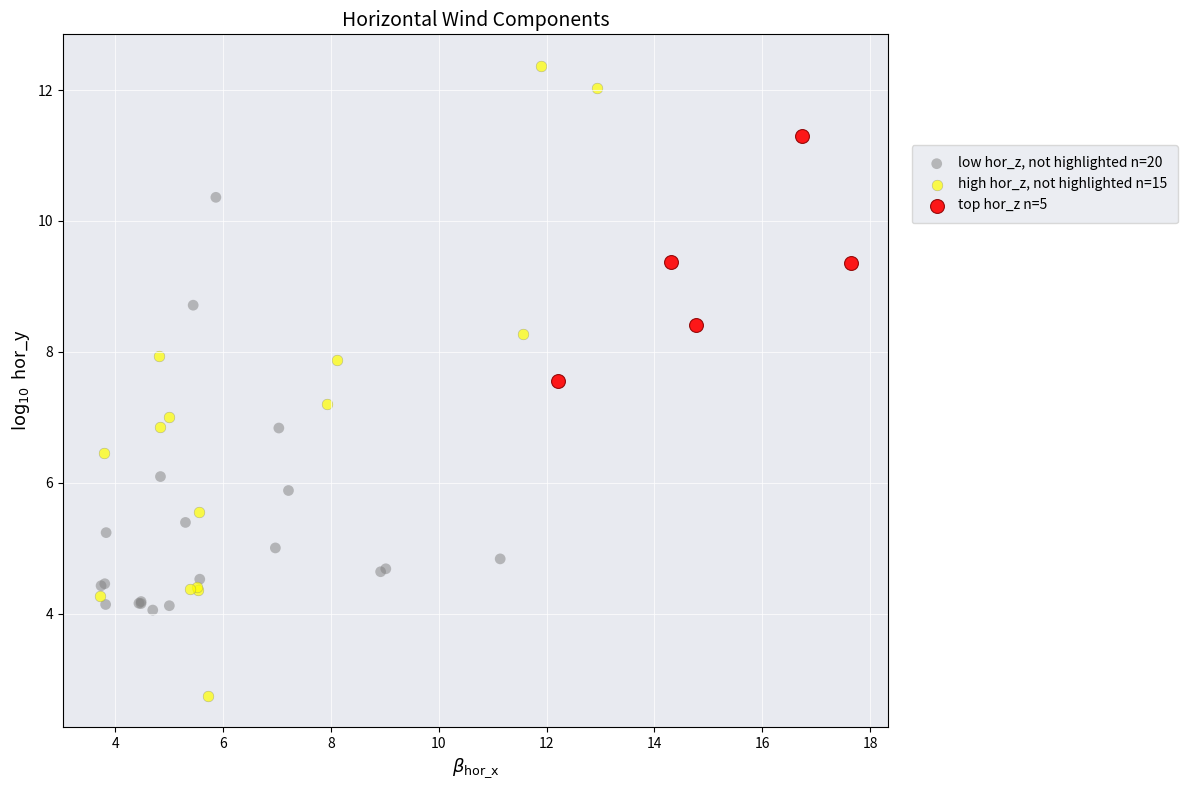

Which series contains the highest Y value?

high hor_z, not highlighted n=15